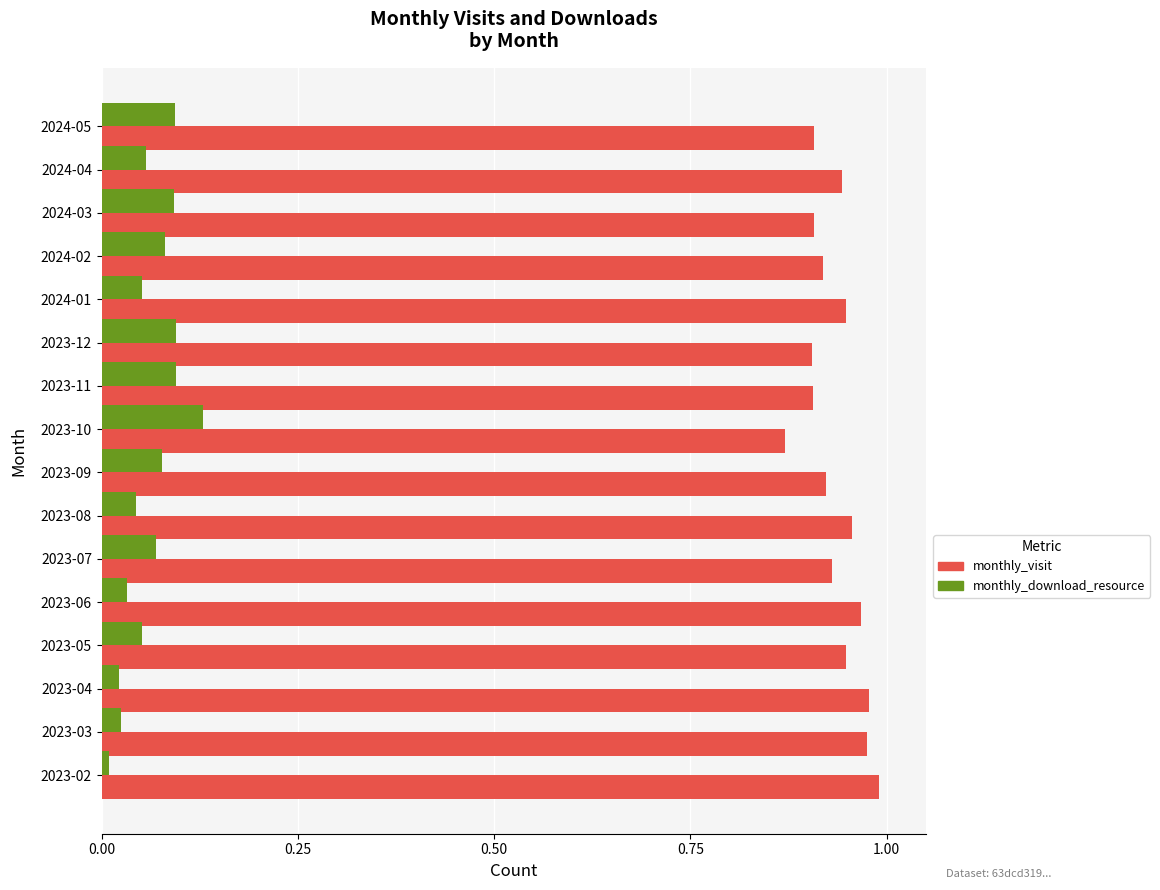

What is the sum of the monthly_visit values at 2024-04 and 2023-10?

1.8